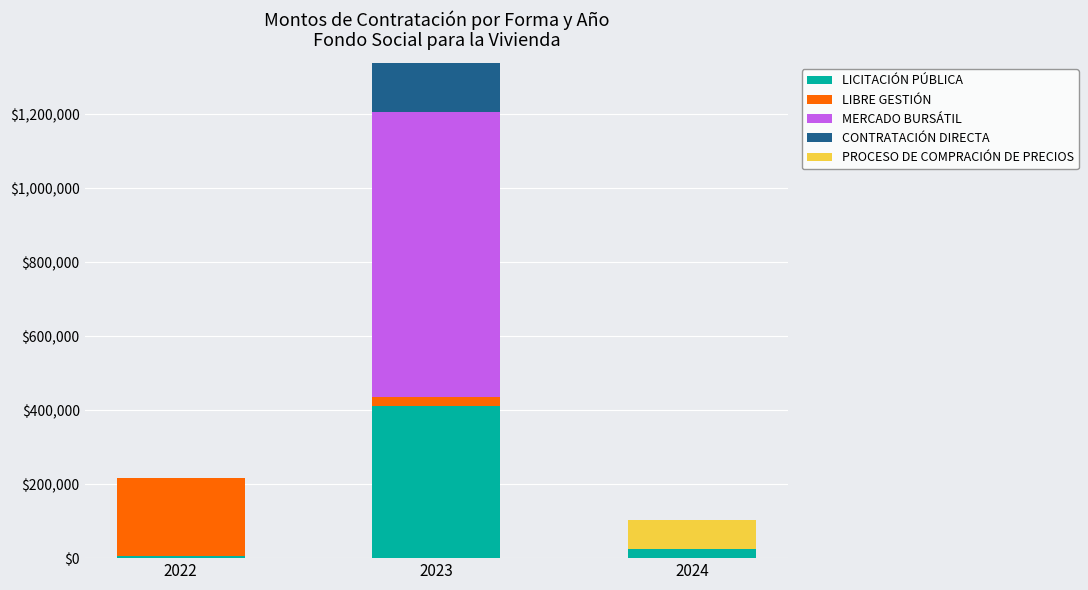

At which category is the sum across all series the highest?

2023